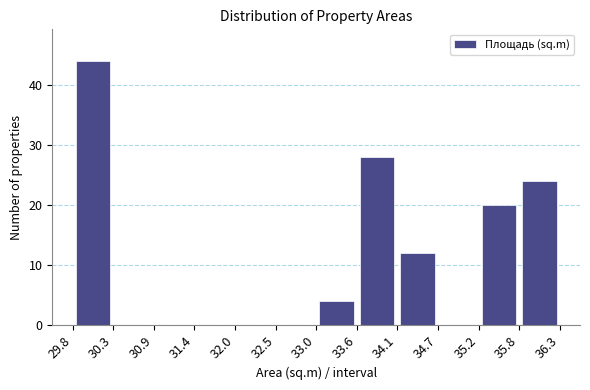

Reading left to right, list every bar in this chart as the range it spans on the x-axis followed by its height. The values are not printed on the chart, so give them approximately, as read against the axis.

29.8 to 30.3: 44
30.3 to 30.9: 0
30.9 to 31.4: 0
31.4 to 32.0: 0
32.0 to 32.5: 0
32.5 to 33.0: 0
33.0 to 33.6: 4
33.6 to 34.1: 28
34.1 to 34.7: 12
34.7 to 35.2: 0
35.2 to 35.8: 20
35.8 to 36.3: 24